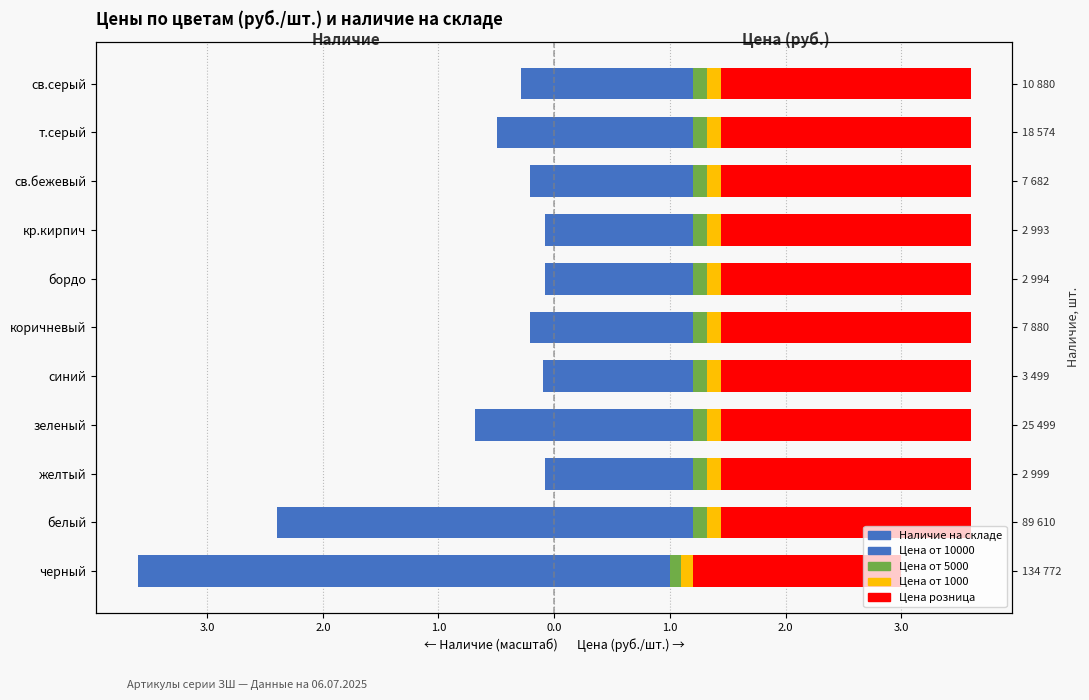

What is the spread (max minus min) of values at белый?

4.6